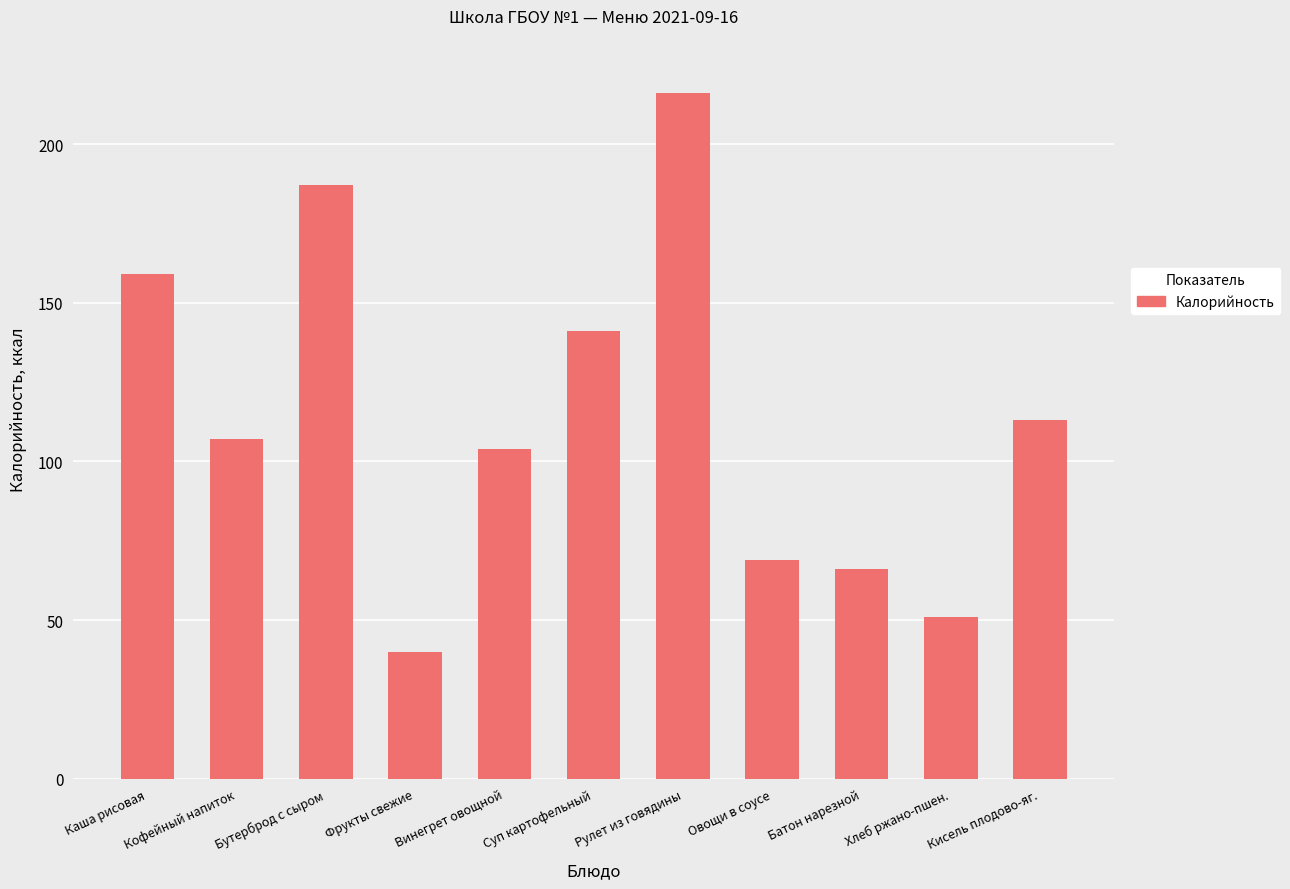

What is the maximum value shown in the chart?

216